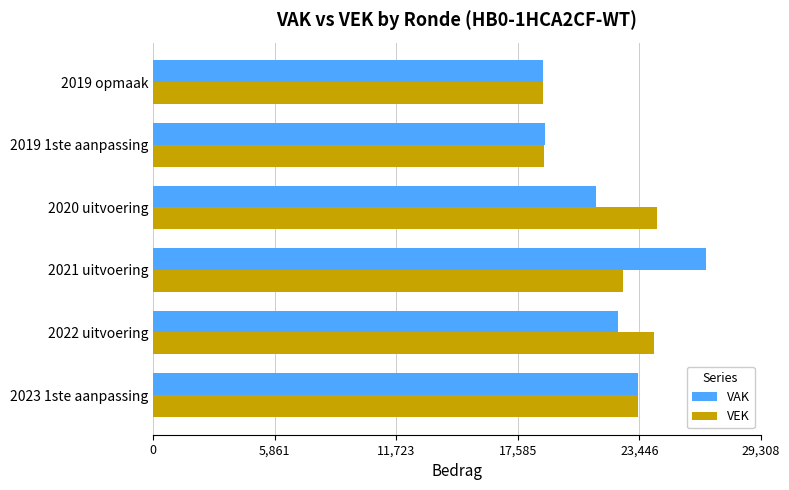

Is it true that VAK equals 29241 at 2019 opmaak?

False